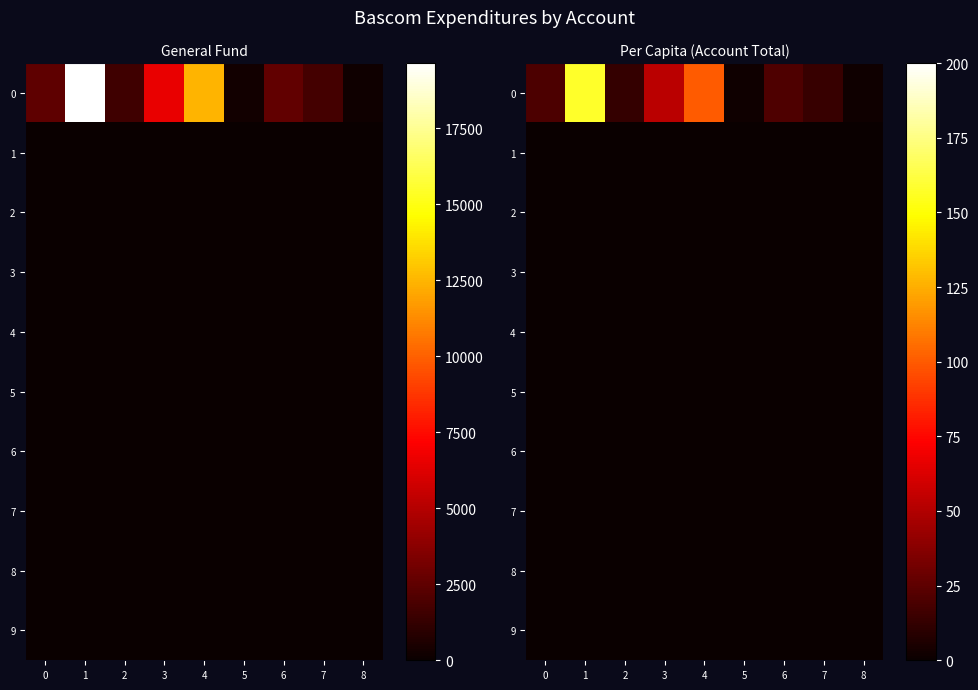

List the series in order of their peak value, lowest first.

1, 2, 3, 4, 5, 6, 7, 8, 9, 0